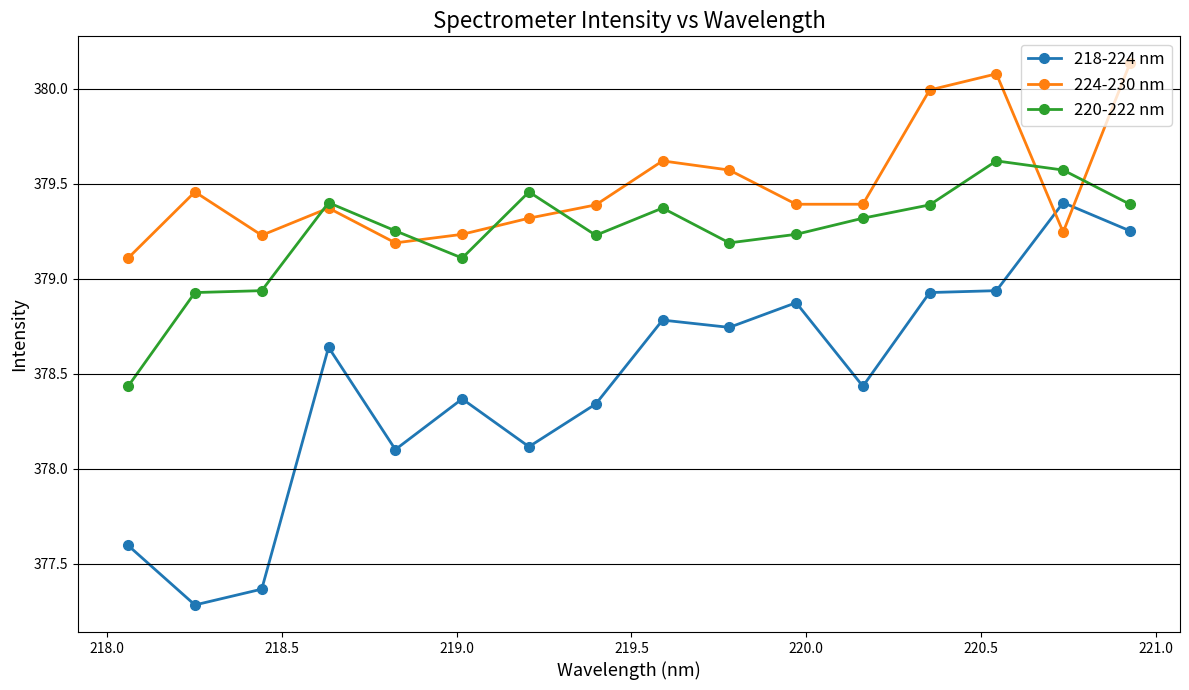

At how many categories does at least one series exceed 378?

16